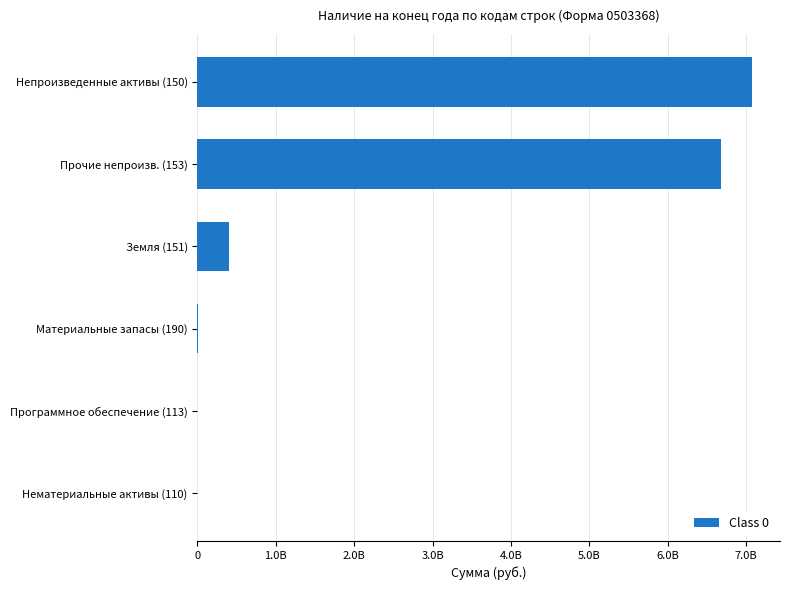

What is the minimum value shown in the chart?

23015.0